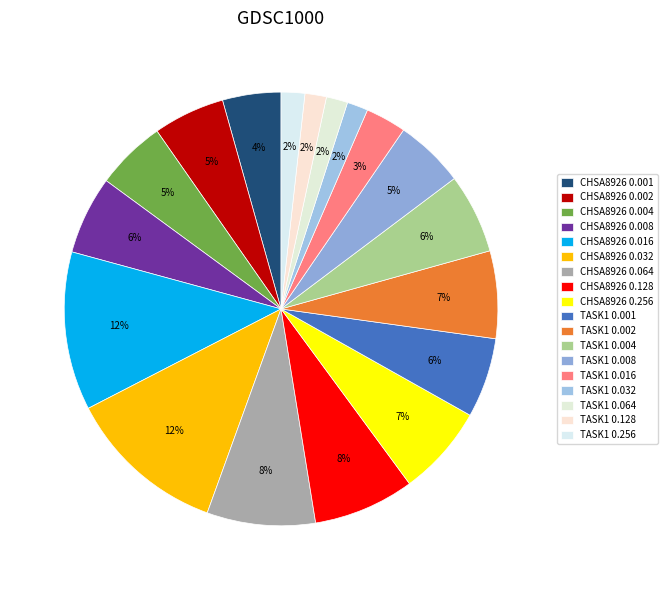

Rank the categories by value from highest to lowest.

CHSA8926 0.032, CHSA8926 0.016, CHSA8926 0.064, CHSA8926 0.128, CHSA8926 0.256, TASK1 0.002, TASK1 0.001, TASK1 0.004, CHSA8926 0.008, CHSA8926 0.002, CHSA8926 0.004, TASK1 0.008, CHSA8926 0.001, TASK1 0.016, TASK1 0.256, TASK1 0.128, TASK1 0.064, TASK1 0.032